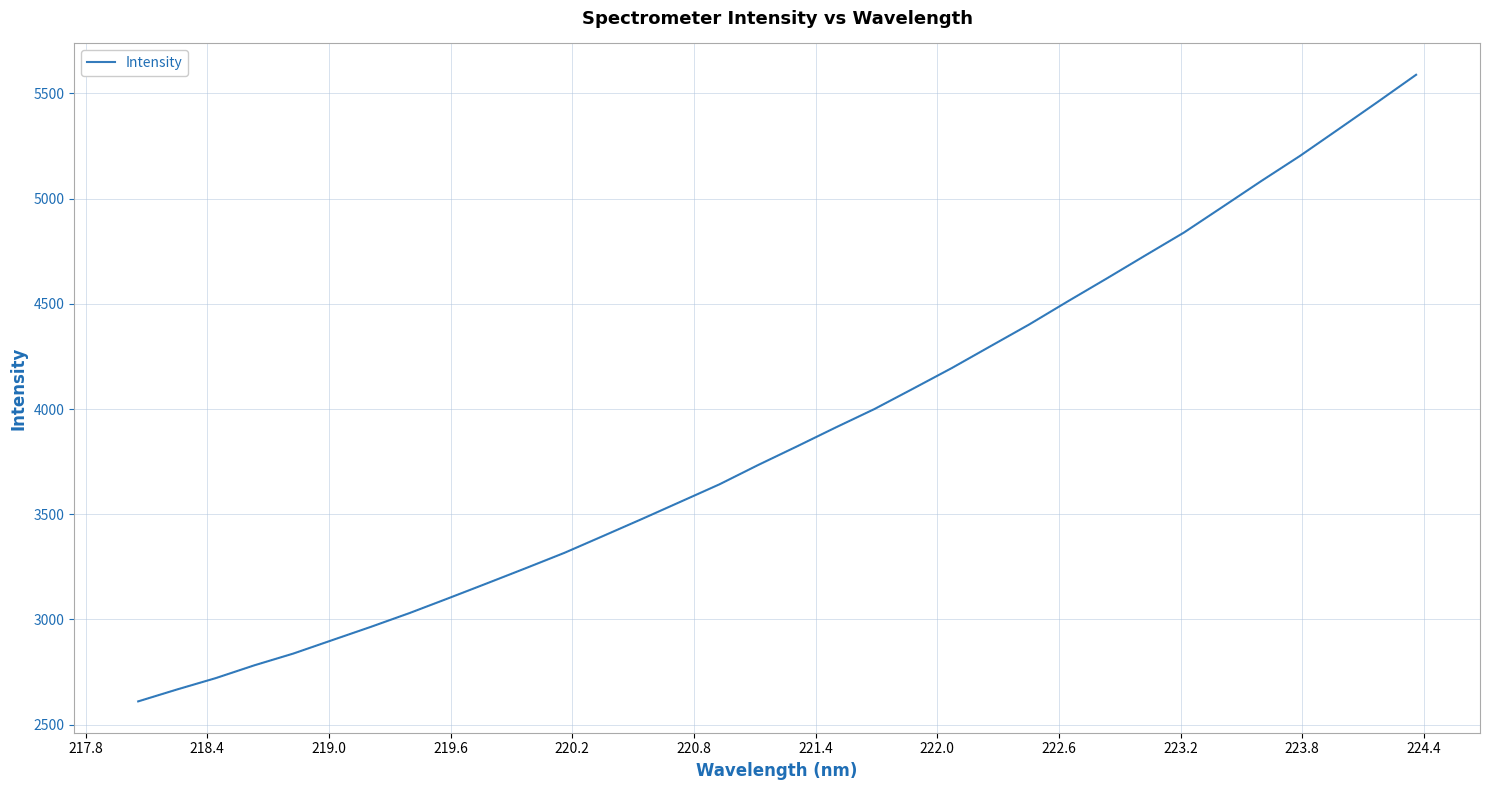

What is the minimum value shown in the chart?

2610.7